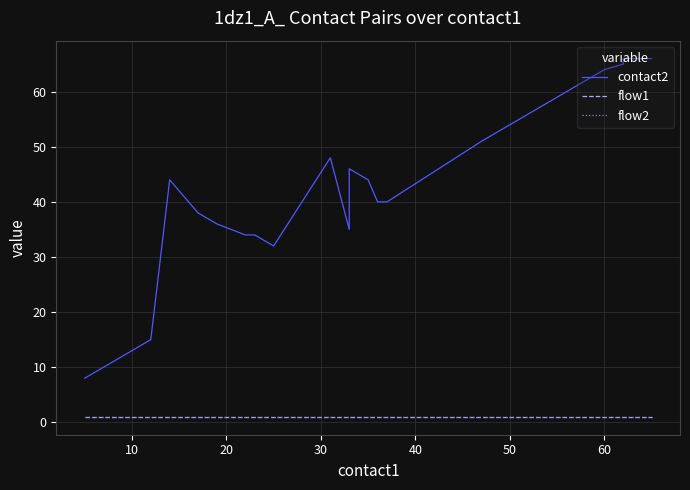

How many categories are shown in the chart?

29